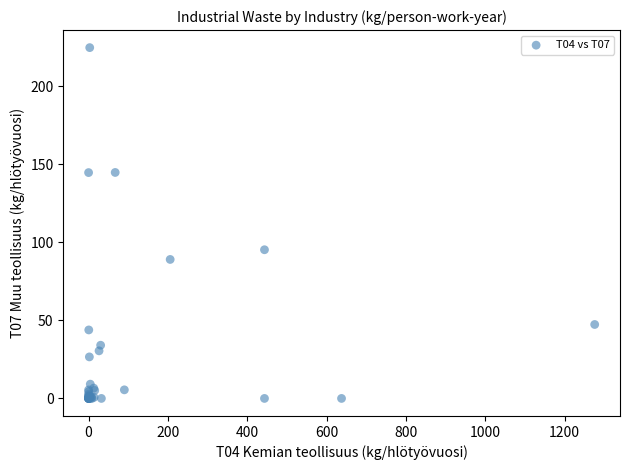

What Y value in the scatter plot is closest to 112?

95.2